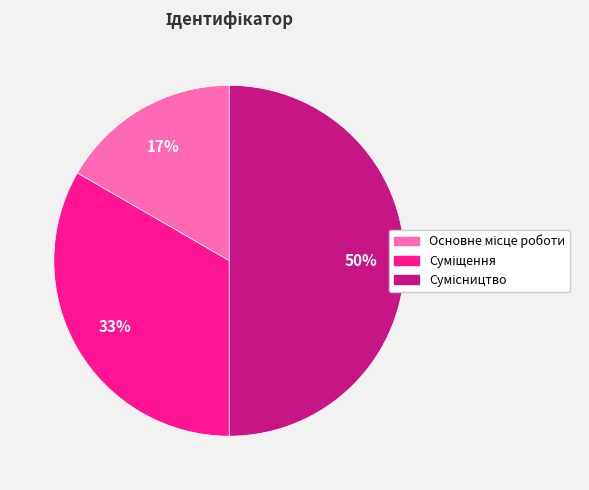

To the nearest percent, what is the average slice percentage?

33%